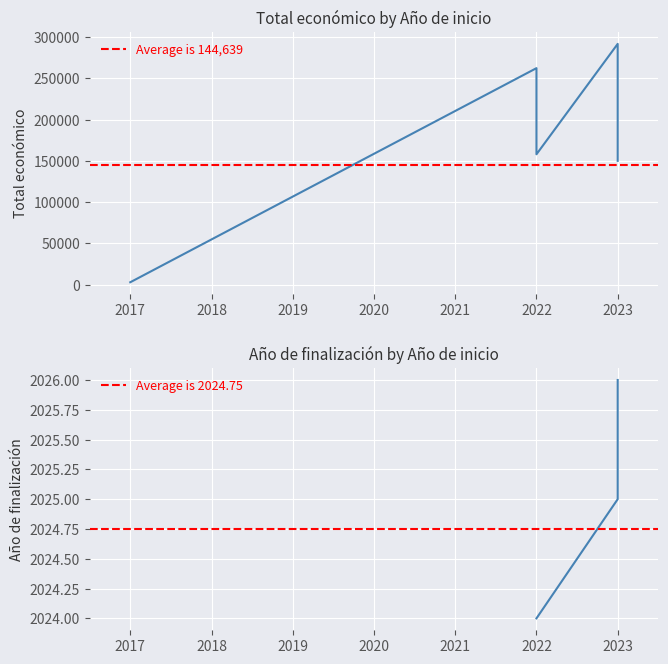

The chart shows a value of 231921 at 2023. True or false?

False